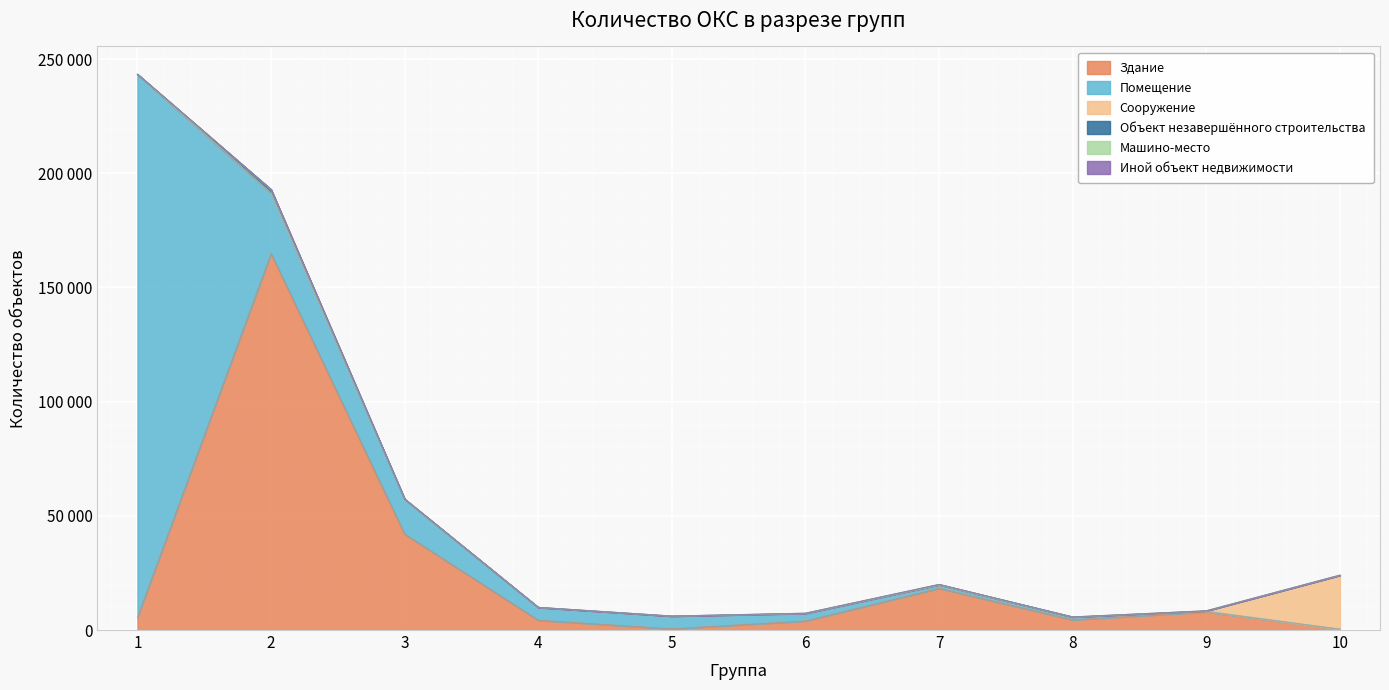

Between 6 and 1, which is larger?

1